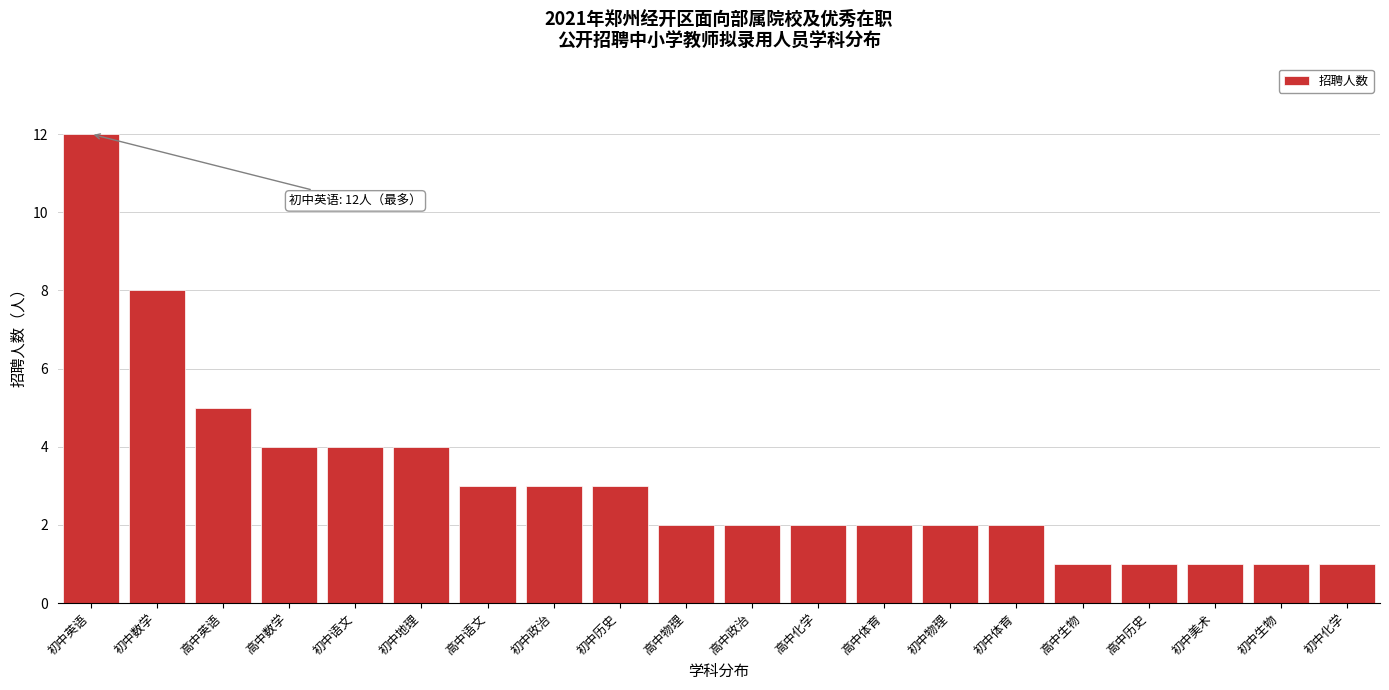

Reading left to right, list all the values displayed in this chart.

初中英语=12	初中数学=8	高中英语=5	高中数学=4	初中语文=4	初中地理=4	高中语文=3	初中政治=3	初中历史=3	高中物理=2	高中政治=2	高中化学=2	高中体育=2	初中物理=2	初中体育=2	高中生物=1	高中历史=1	初中美术=1	初中生物=1	初中化学=1